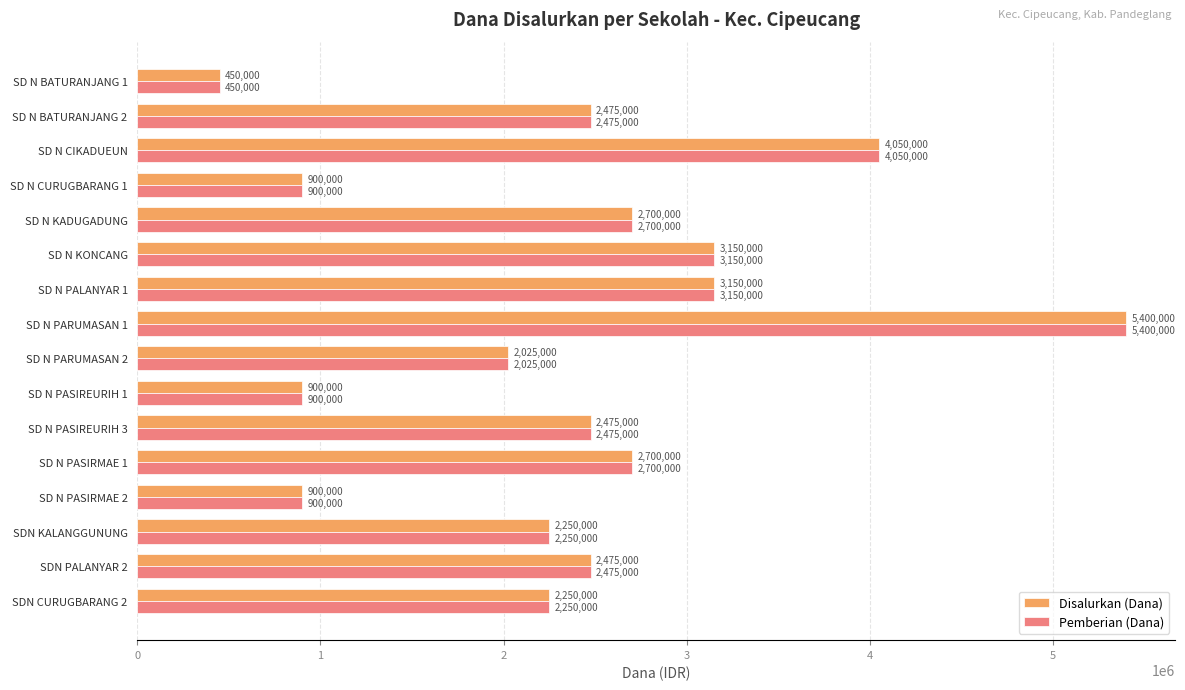

What is the approximate value of Pemberian (Dana) at SDN KALANGGUNUNG, to the nearest 100?

2250000